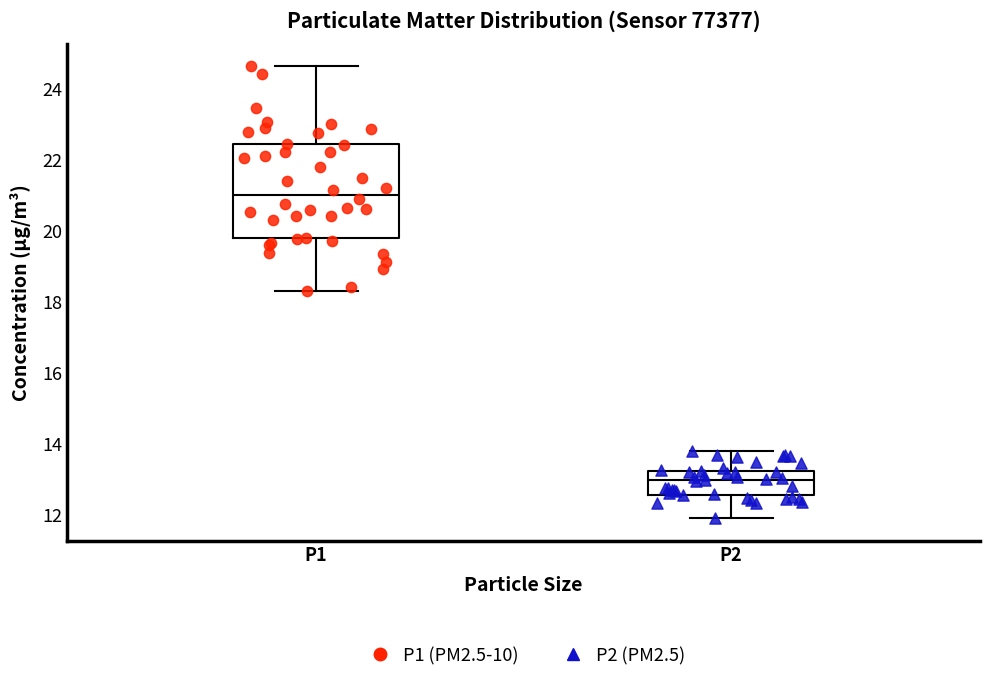

Reading left to right, read every box against the y-axis: the position of its median line, the range the box covers, and the ends of its whiskers. The values are not printed on the chart, so give them approximately, as read against the axis.

P1: median 21.0, box 19.8 to 22.4, whiskers 18.4 to 24.6
P2: median 13.0, box 12.6 to 13.2, whiskers 12.0 to 13.8